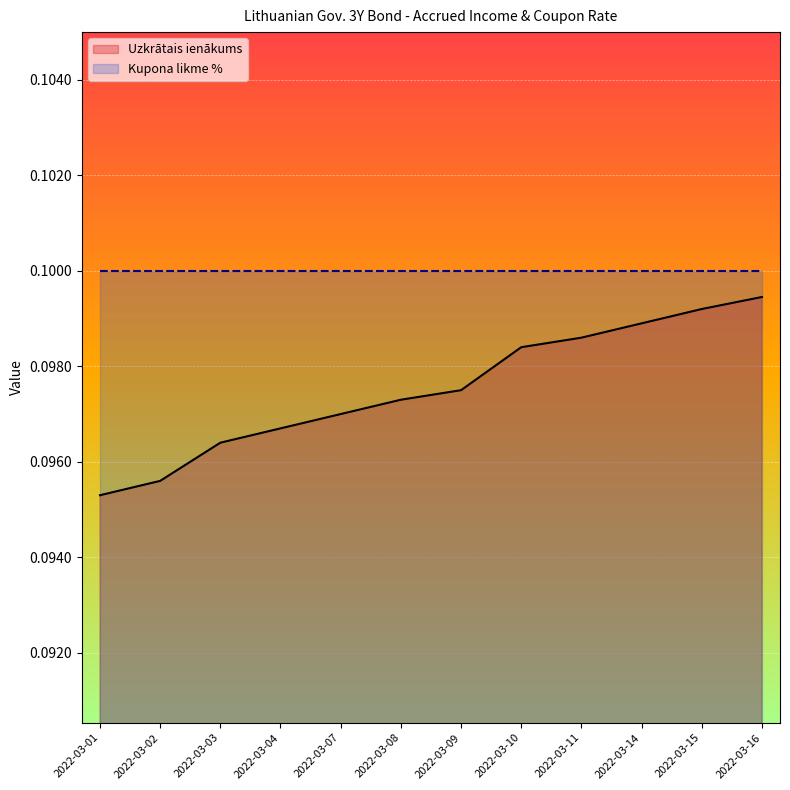

Reading left to right, what are all the values shown in this chart?

0.1	0.1	0.1	0.1	0.1	0.1	0.1	0.1	0.1	0.1	0.1	0.1